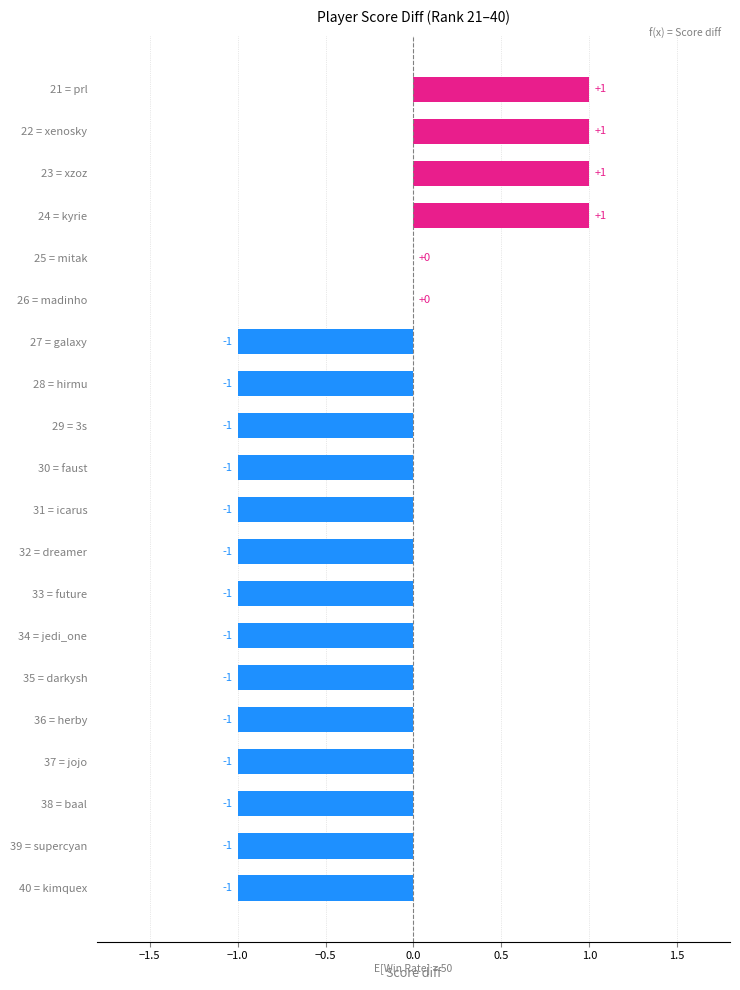

What is the sum of all values?

-10